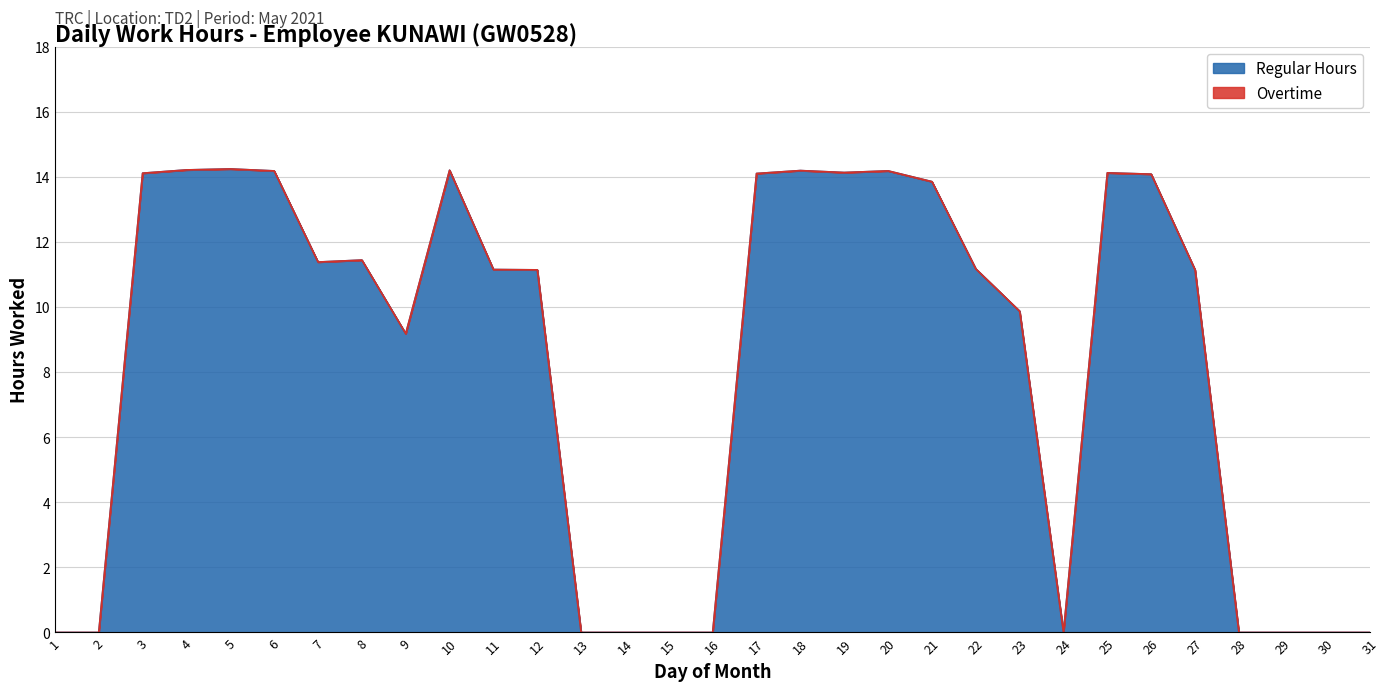

What is the sum of all values?

256.1